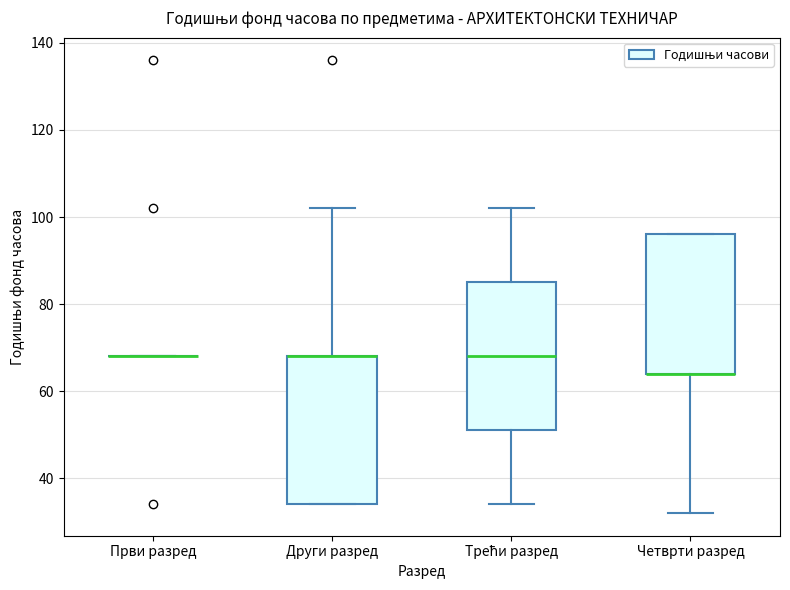

Reading left to right, read every box against the y-axis: the position of its median line, the range the box covers, and the ends of its whiskers. The values are not printed on the chart, so give them approximately, as read against the axis.

Први разред: box collapsed to a line at 68, whiskers 68 to 68
Други разред: median 68 (drawn on the box's upper edge), box 34 to 68, whiskers 34 to 102
Трећи разред: median 68, box 52 to 86, whiskers 34 to 102
Четврти разред: median 64 (drawn on the box's lower edge), box 64 to 96, whiskers 32 to 96